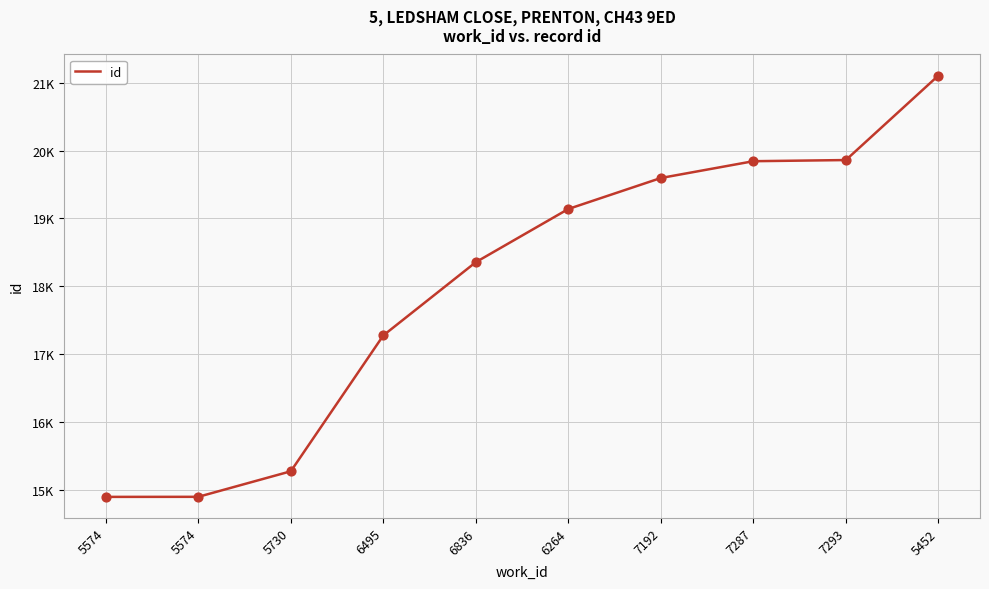

What is the change in value from 6264 to 7293?

+722